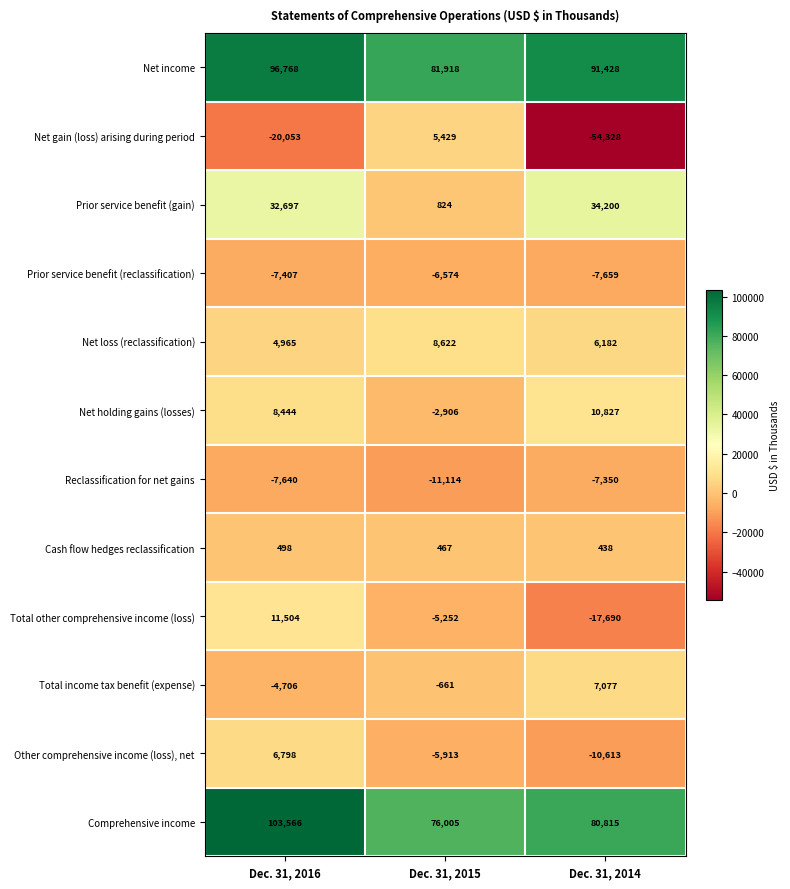

Count the number of categories in the chart.

3